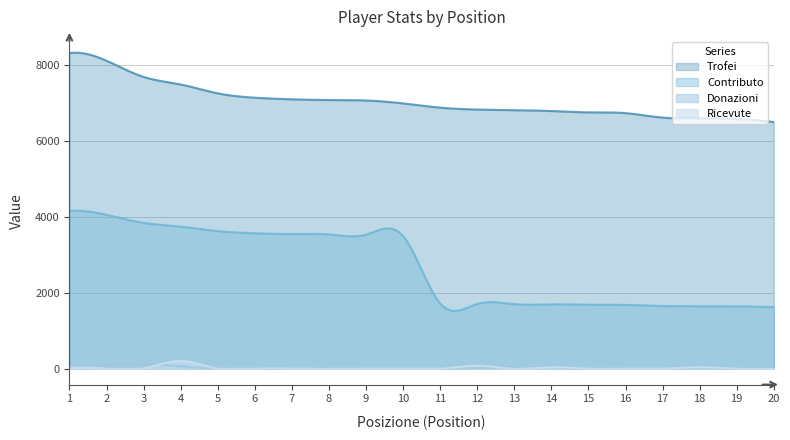

Rank the series by their maximum value, from lowest to highest.

Donazioni, Ricevute, Contributo, Trofei